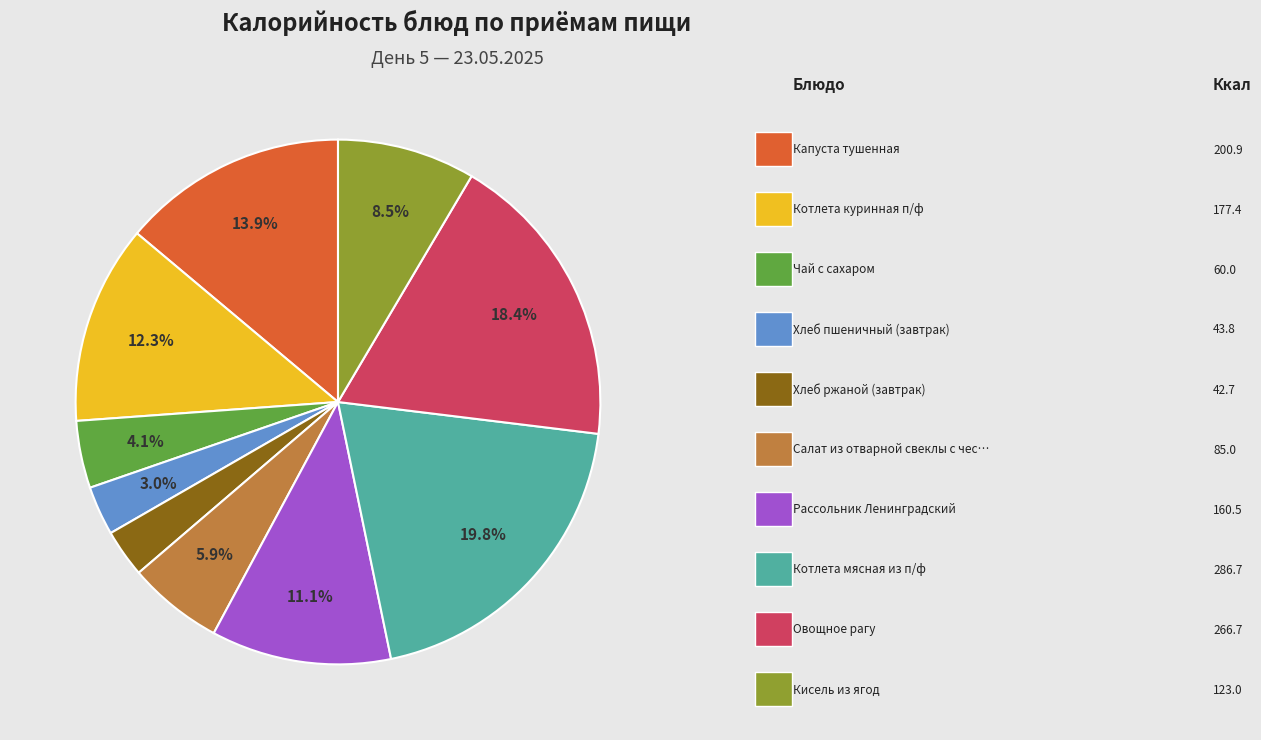

Is there a majority slice in this chart?

No